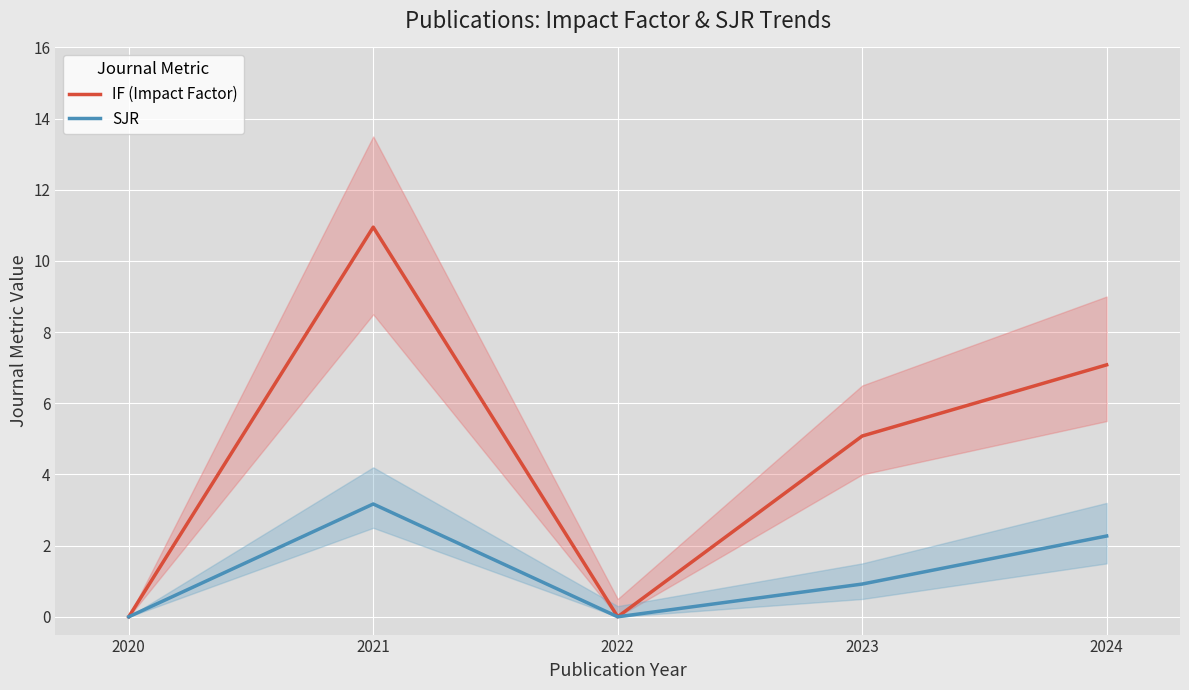

Is the value of IF (Impact Factor) at 2020 greater than the value of SJR at 2020?

No